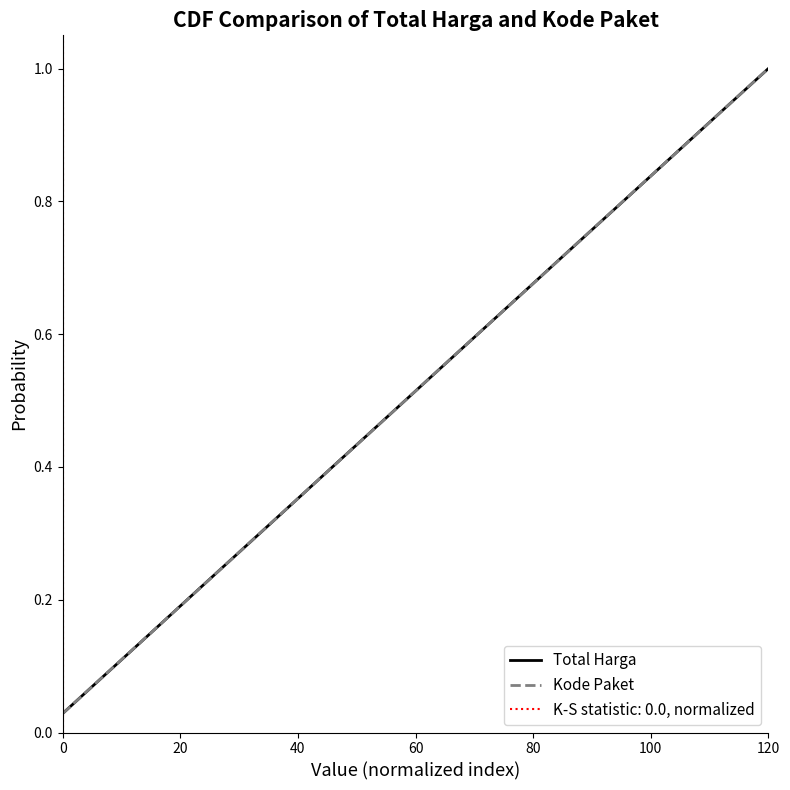

What is the label of the 34th point from the right?

20